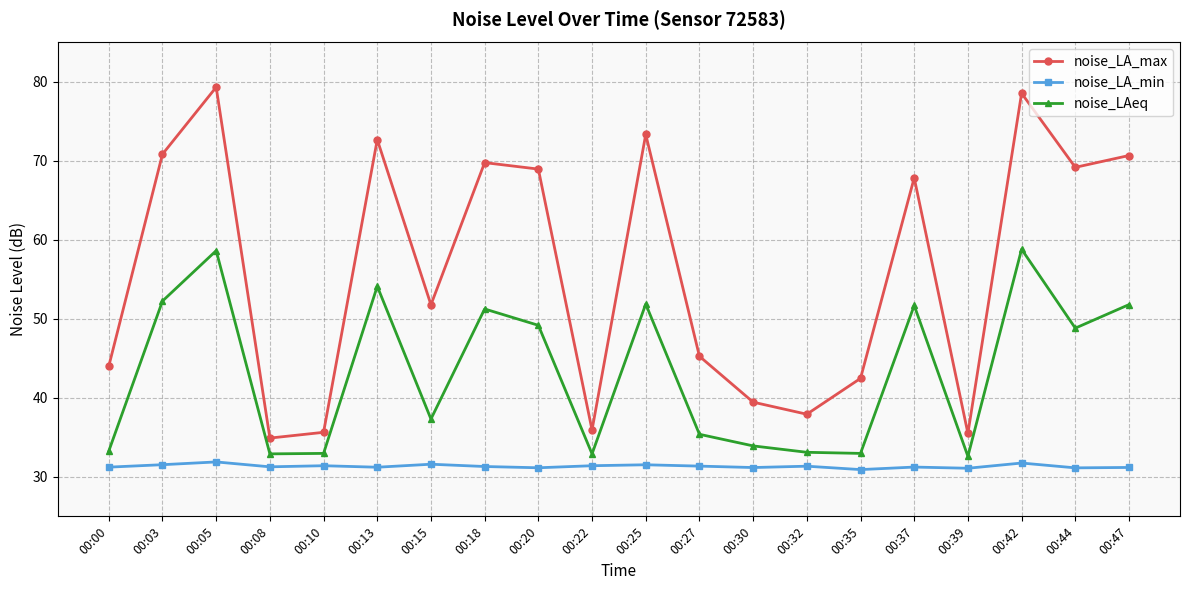

What is the sum of the noise_LA_min values at 00:03 and 00:32?

62.9